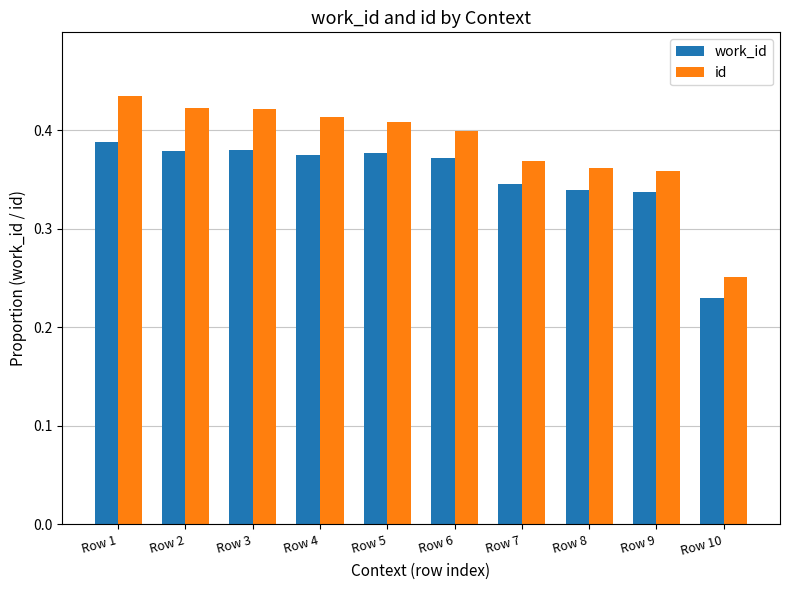

Count the number of data series in this chart.

2